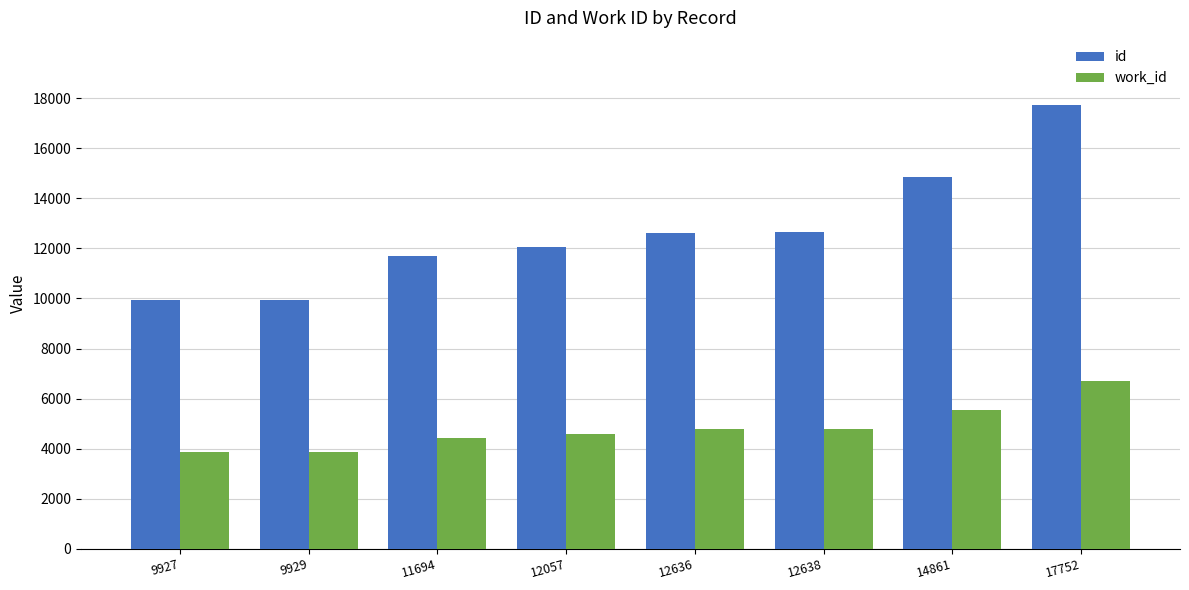

At which label does work_id reach its peak?

17752